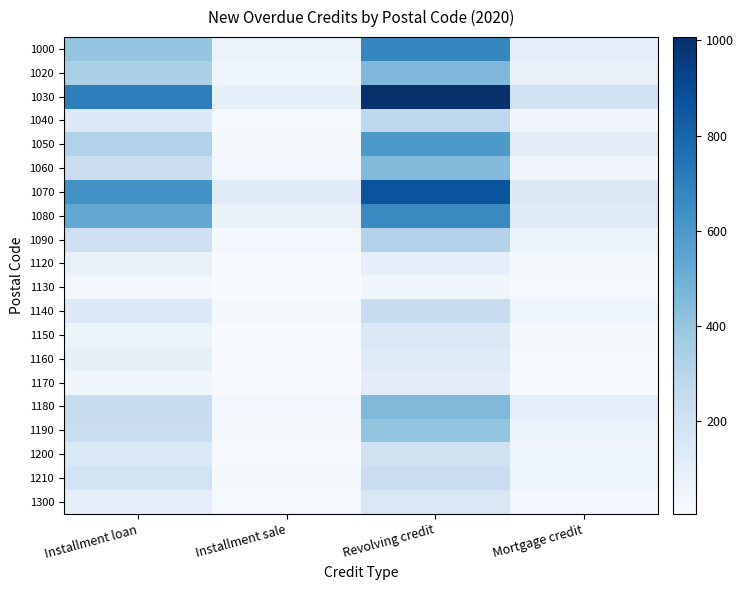

How many data points does each series have?

4